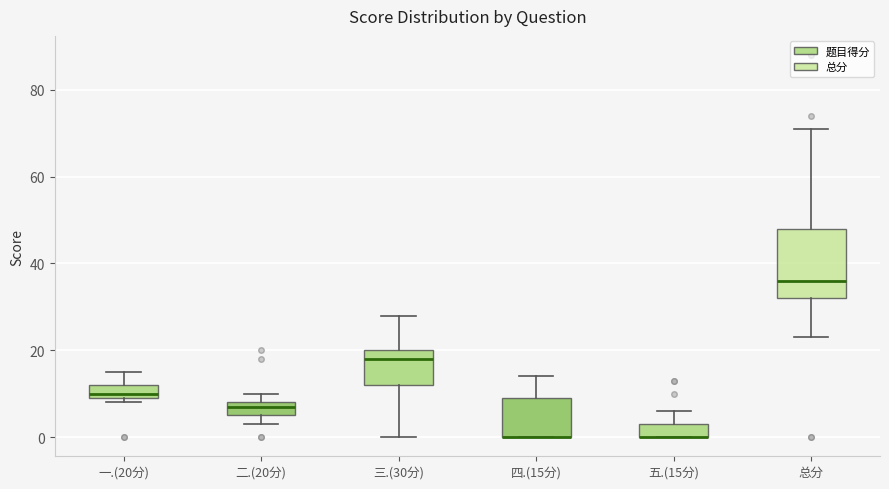

Where is the upper edge of the box for 二.(20分) on the y-axis? The values are not printed on the chart, so give them approximately, as read against the axis.

8